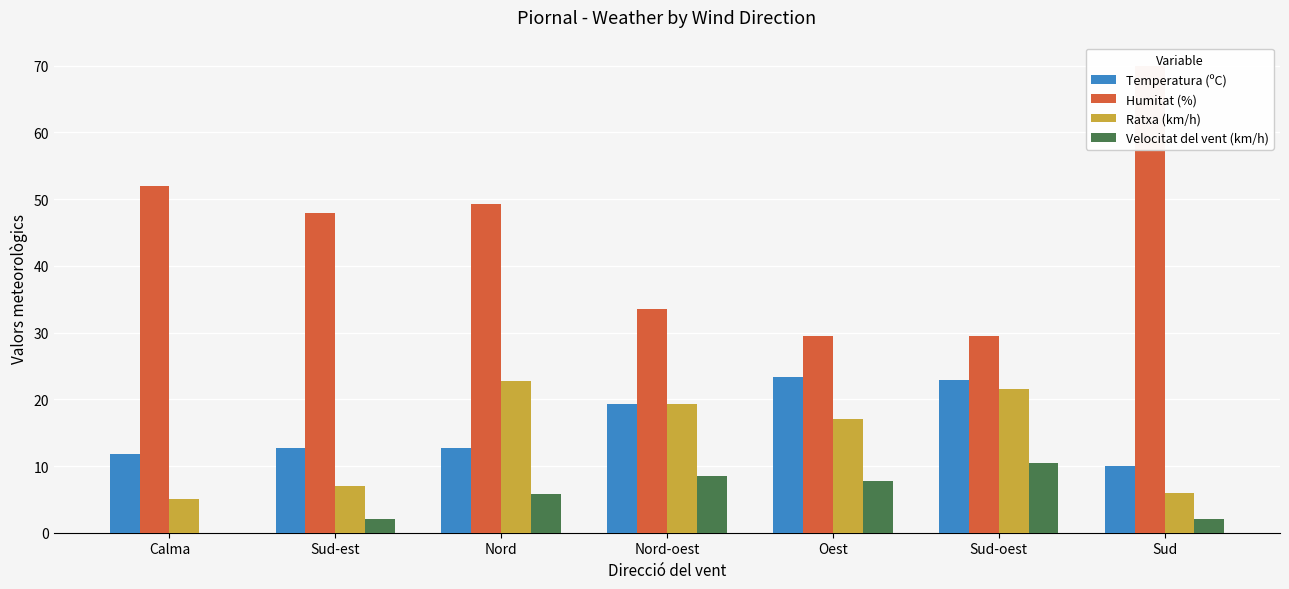

At how many categories does at least one series exceed 58?

1